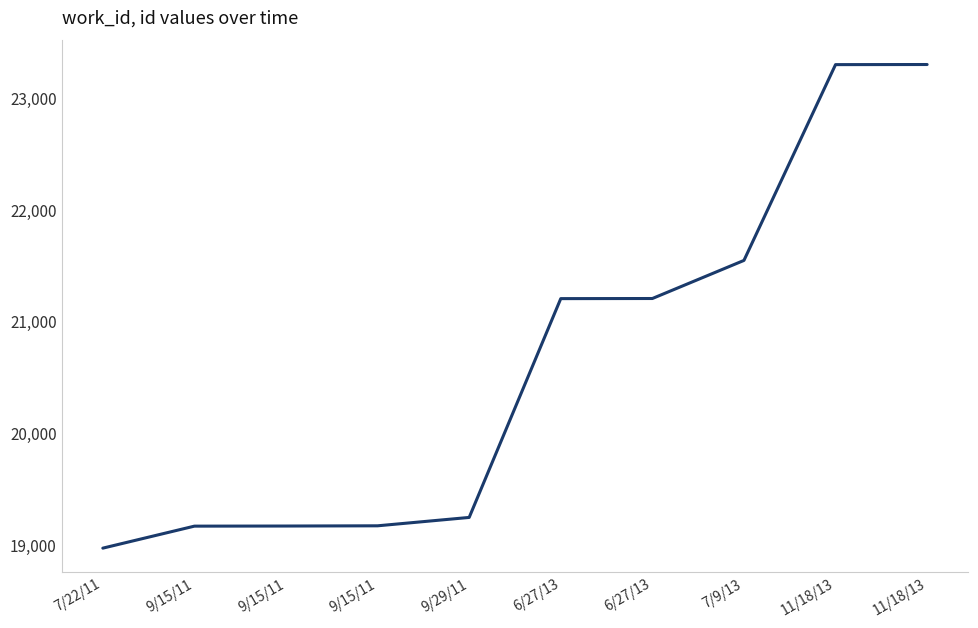

Reading left to right, extract all data points from this chart.

18971	19168	19169	19171	19246	21205	21206	21547	23300	23301